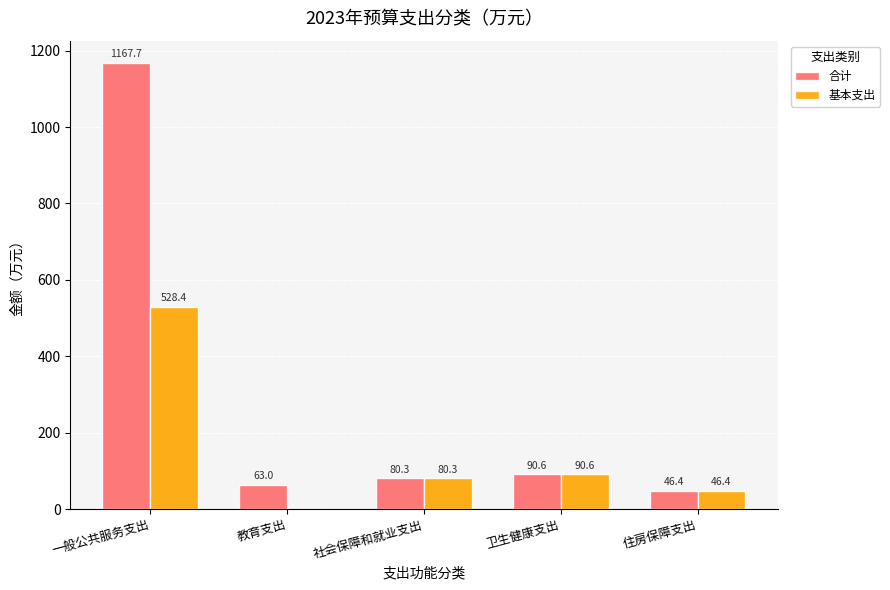

Which series changed the most between 一般公共服务支出 and 住房保障支出?

合计